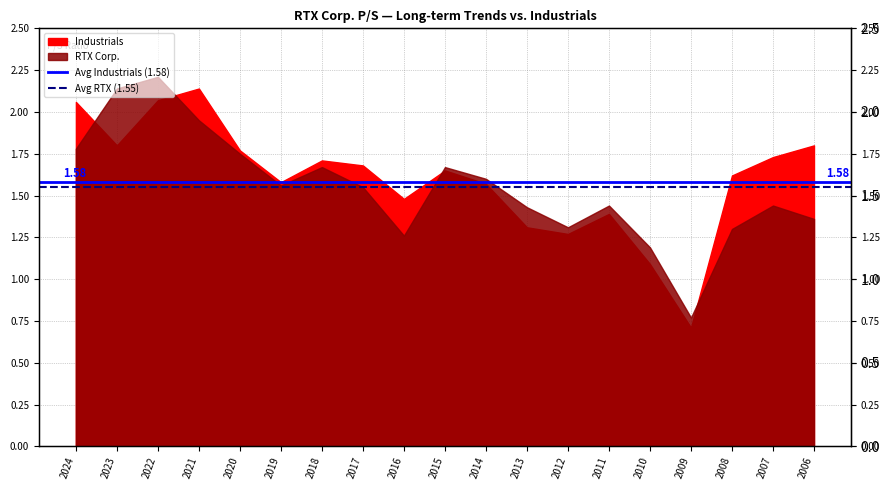

Is it true that Avg RTX (1.55) equals 0.7 at 2023?

False